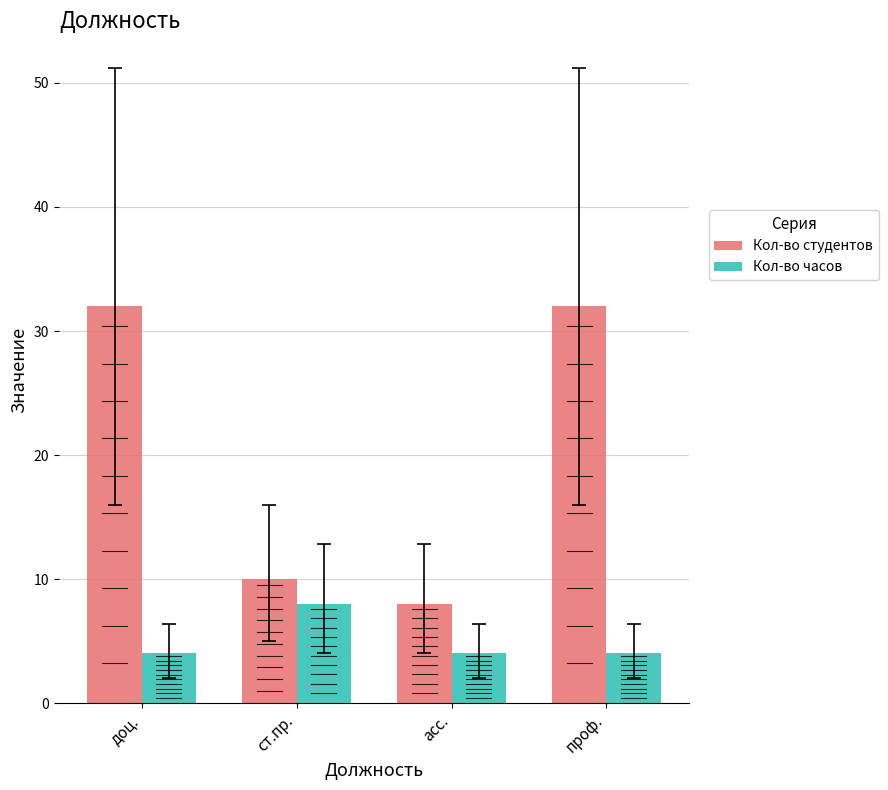

Reading left to right, list all the values displayed in this chart.

Кол-во студентов: 32	10	8	32
Кол-во часов: 4	8	4	4